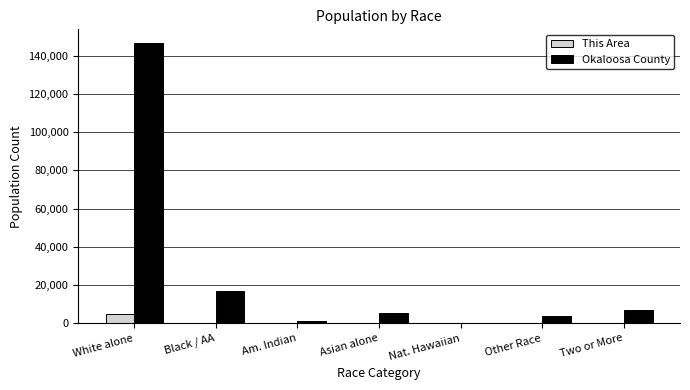

Is the value of This Area at Asian alone greater than the value of Okaloosa County at White alone?

No